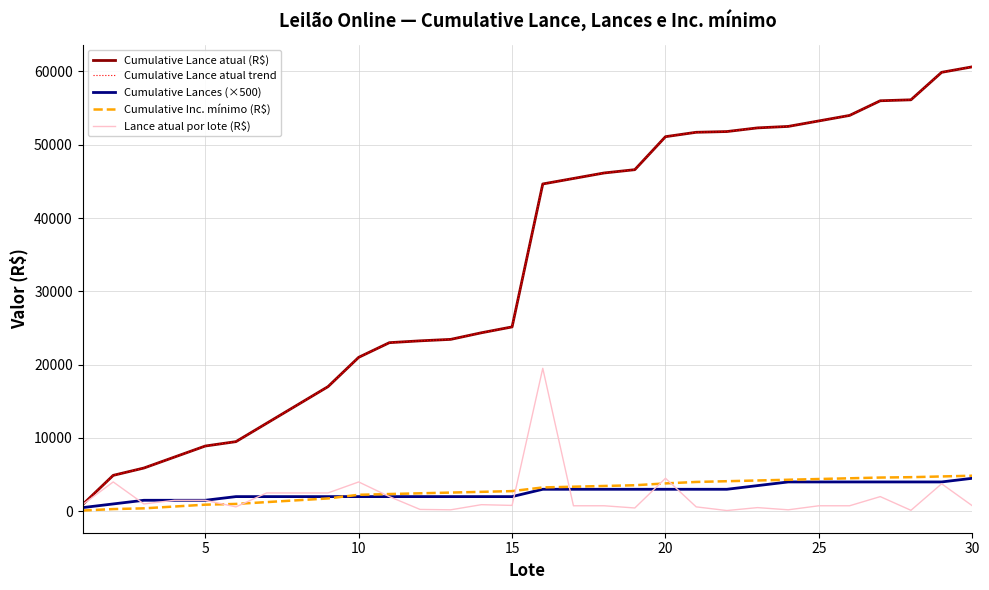

Does the chart have visible grid lines?

Yes